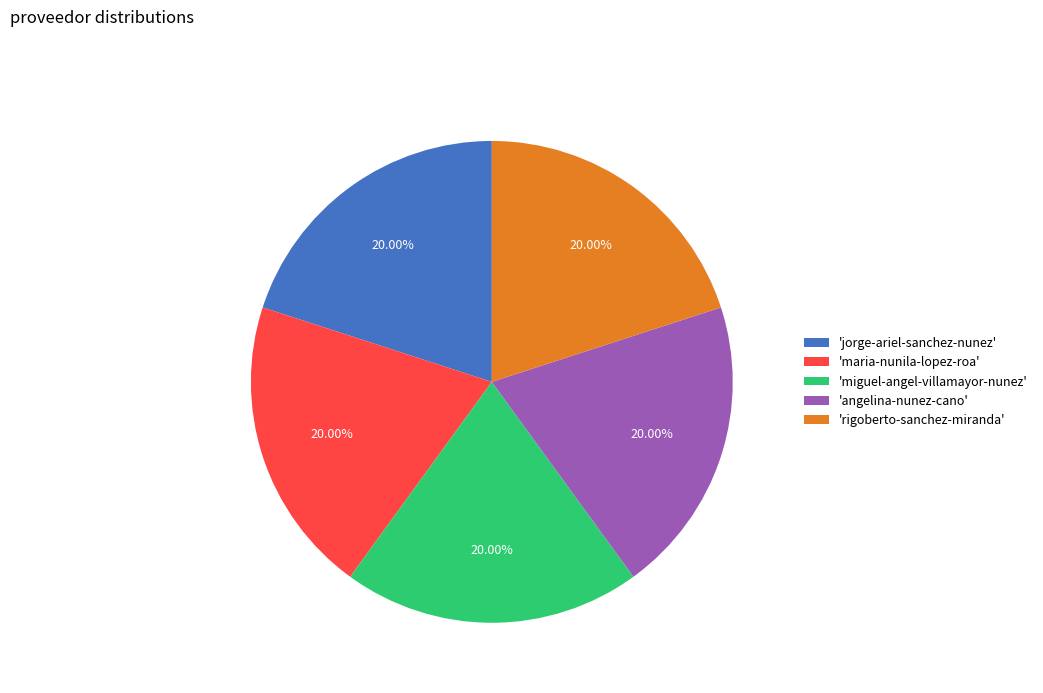

Is the sum of 'angelina-nunez-cano' and 'maria-nunila-lopez-roa' greater than half?

No